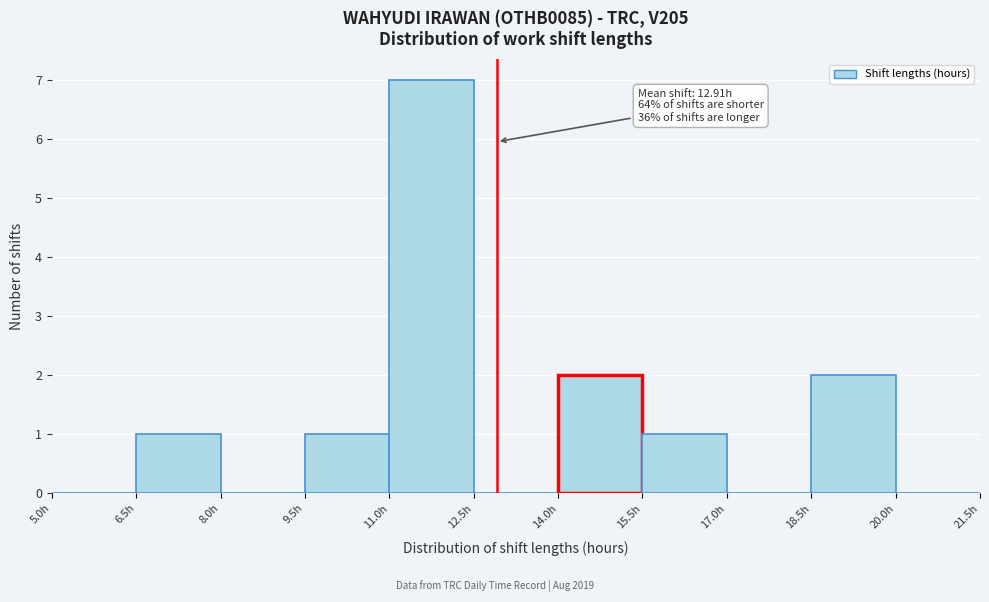

Which range on the x-axis has the tallest bar?

11.0 to 12.5